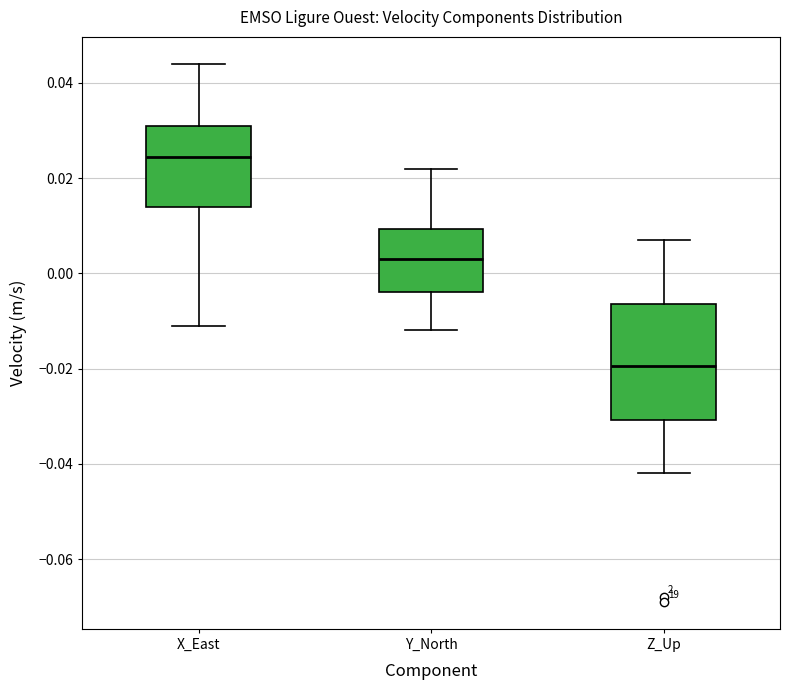

Which box's median line is the highest?

X_East